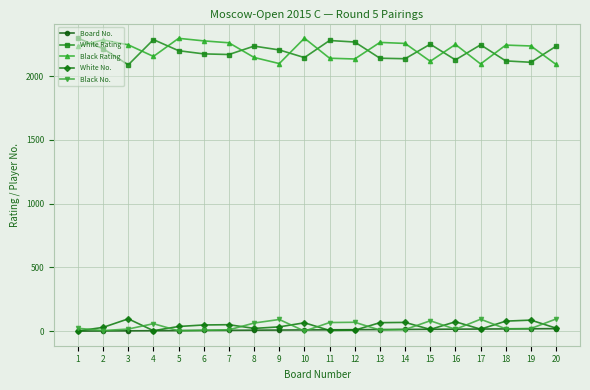

Where do Black Rating and White Rating first cross each other?

1 and 2